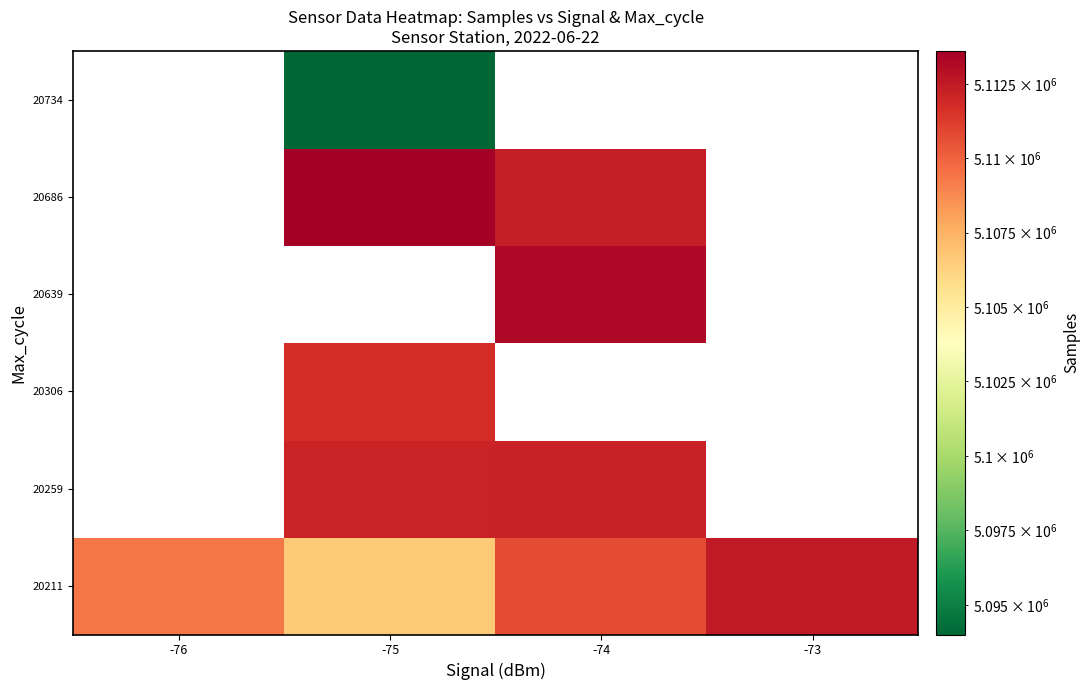

Which category has the highest value across all series?

-75